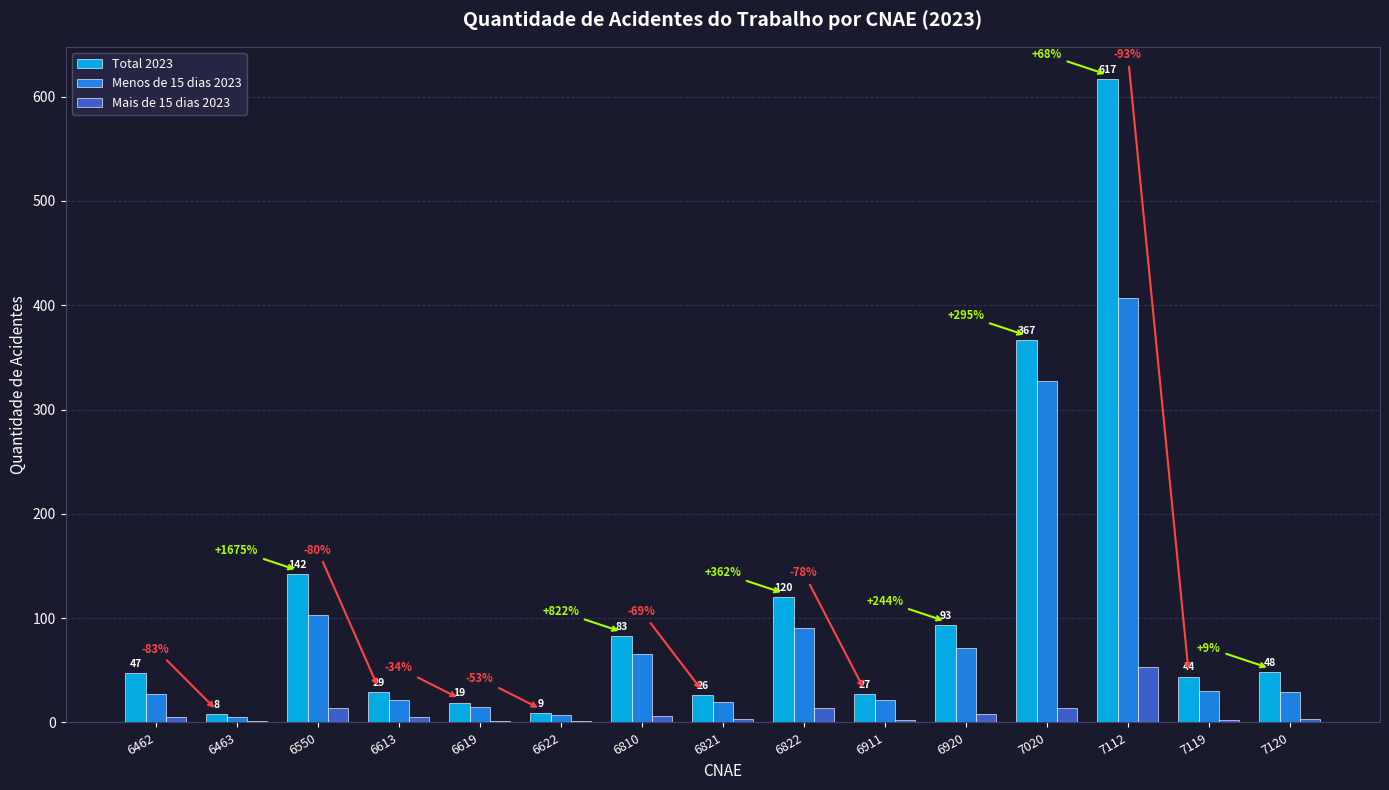

What is the approximate value of Menos de 15 dias 2023 at 6911?

22